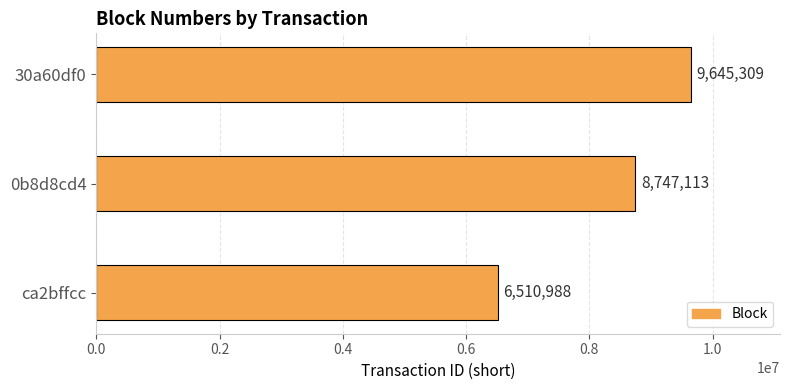

What is the ratio of the value at 0b8d8cd4 to the value at 30a60df0?

0.9